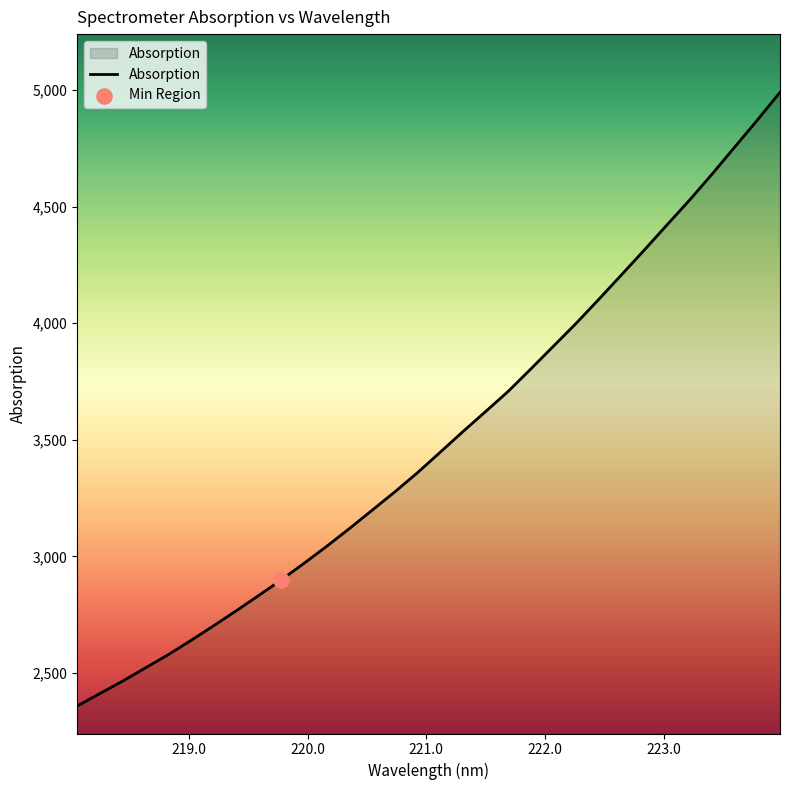

What is the minimum value shown in the chart?

2358.3